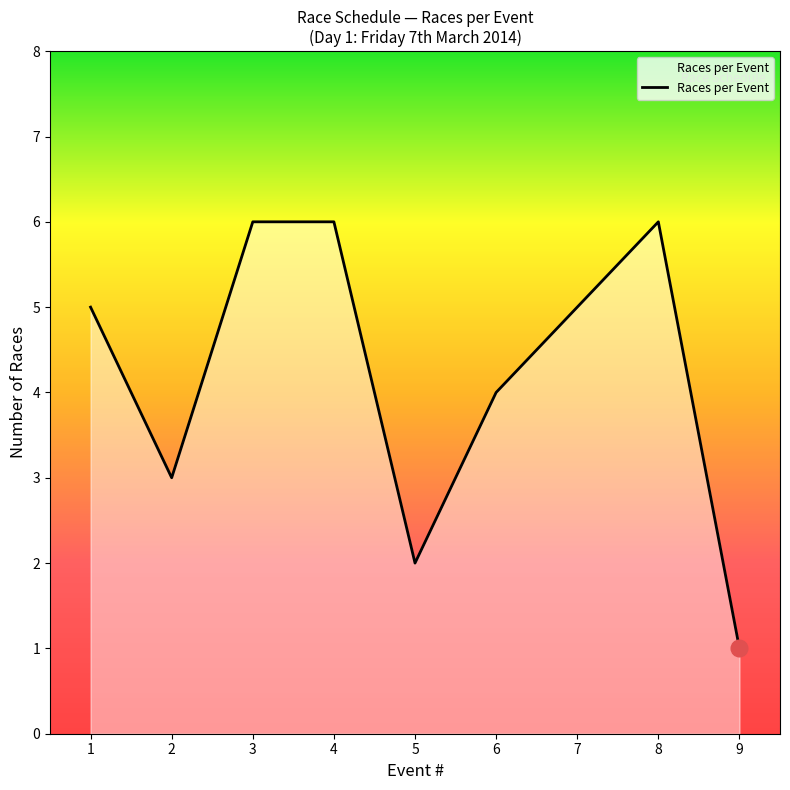

The value at 1 is 5. True or false?

True